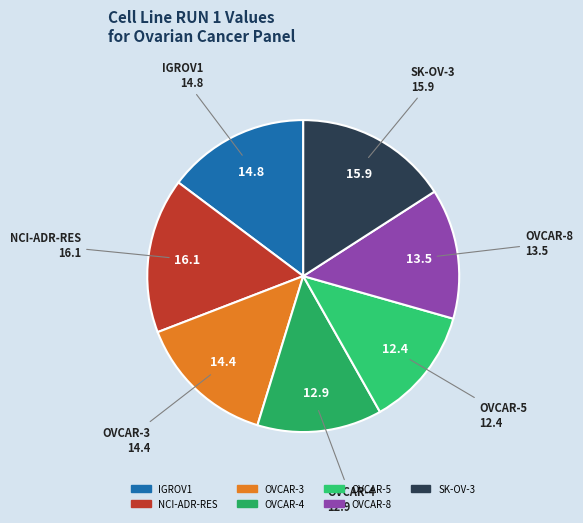

Is there a majority slice in this chart?

No